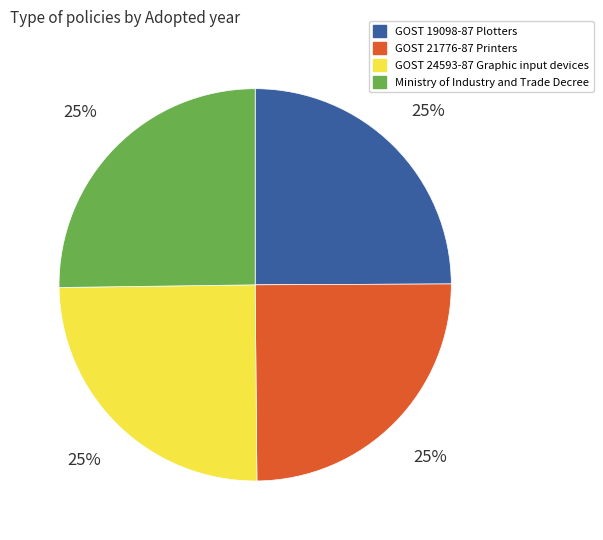

Is it true that GOST 19098-87 Plotters is 37% of the pie?

False